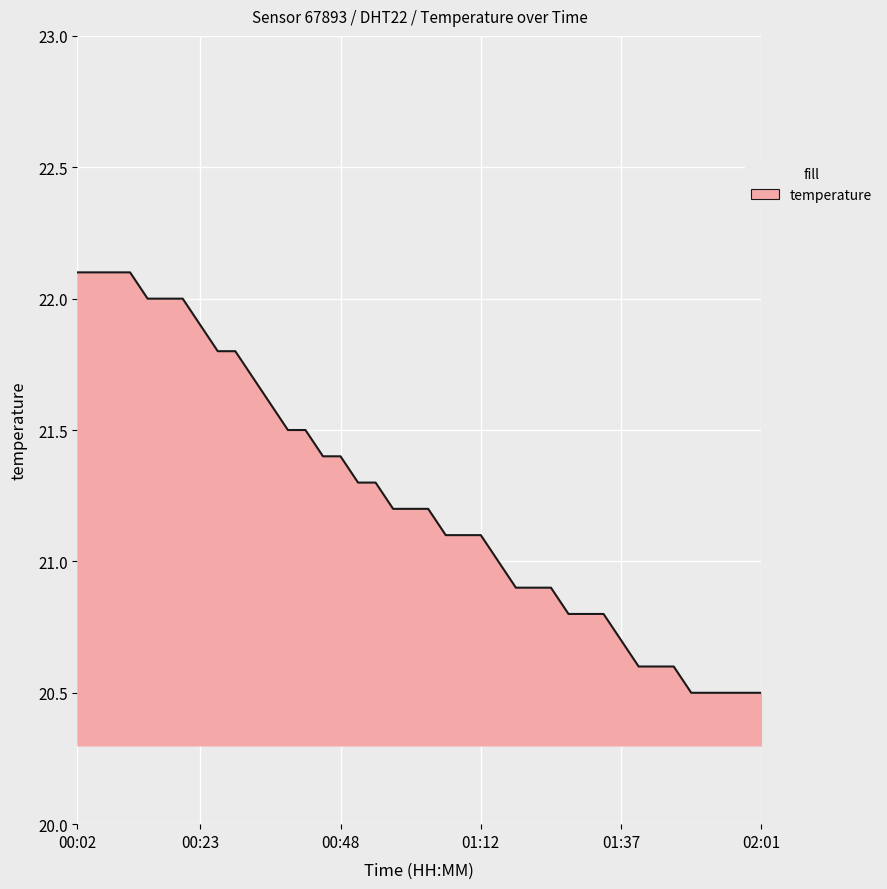

What is the difference between the maximum and minimum values?

1.6